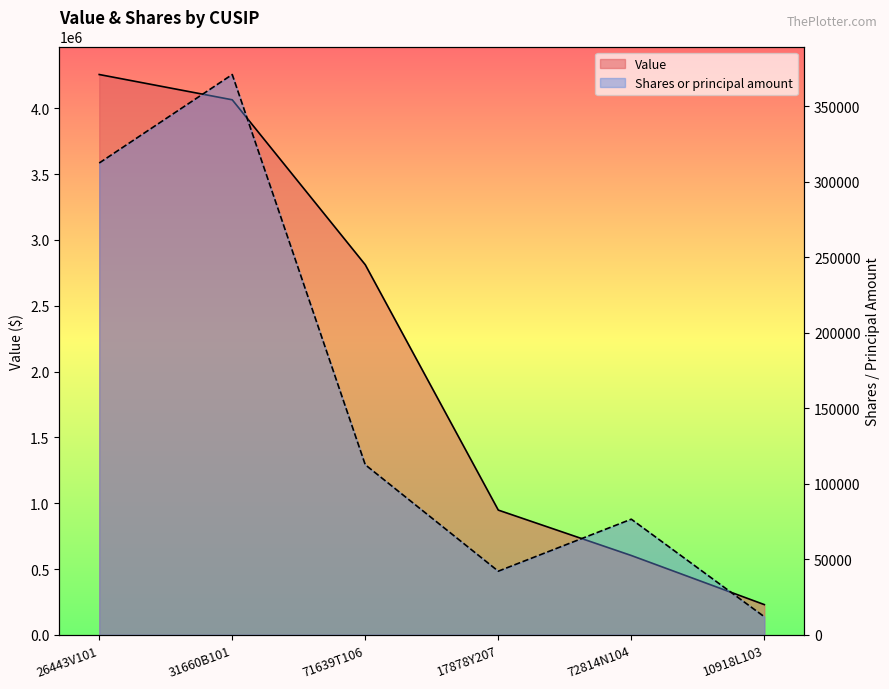

Which has a higher value, 31660B101 or 10918L103?

31660B101